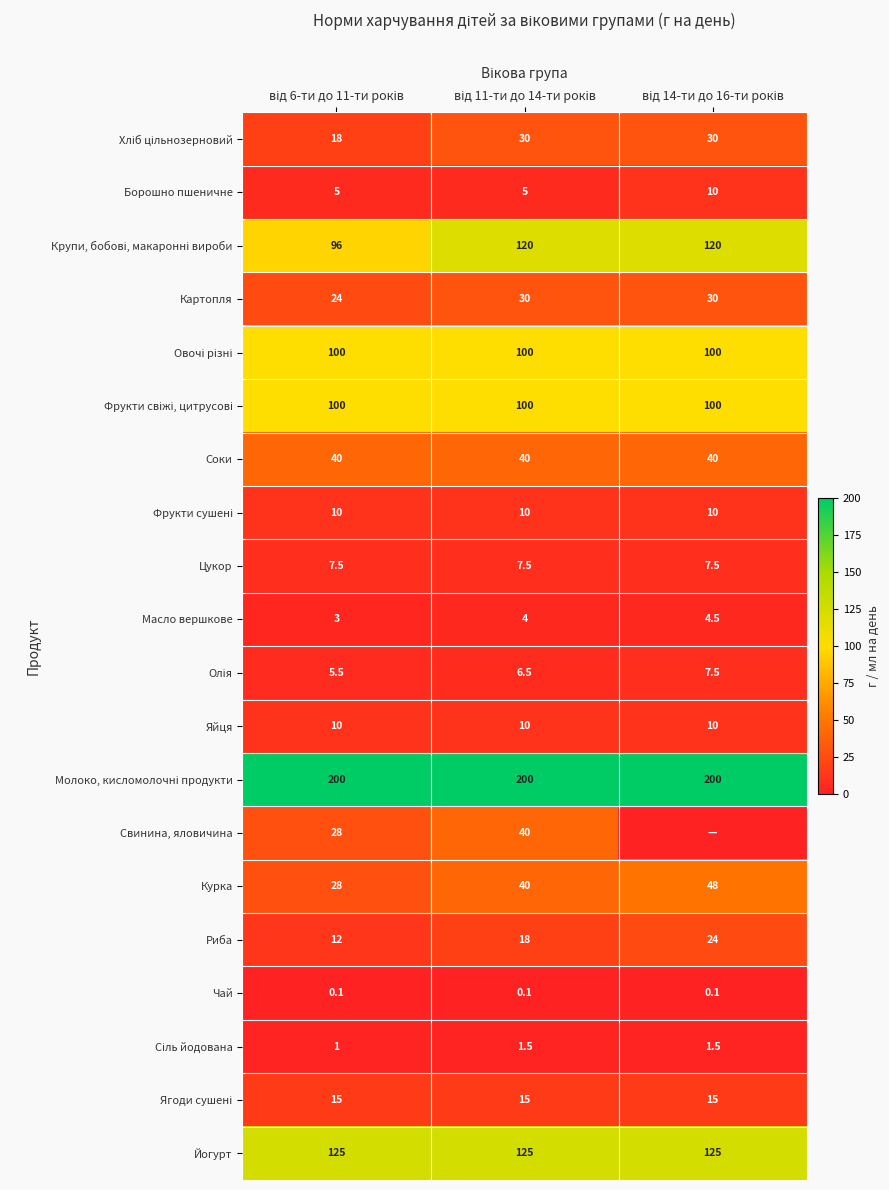

What is the difference between the second highest and minimum values in the Картопля series?

6.0